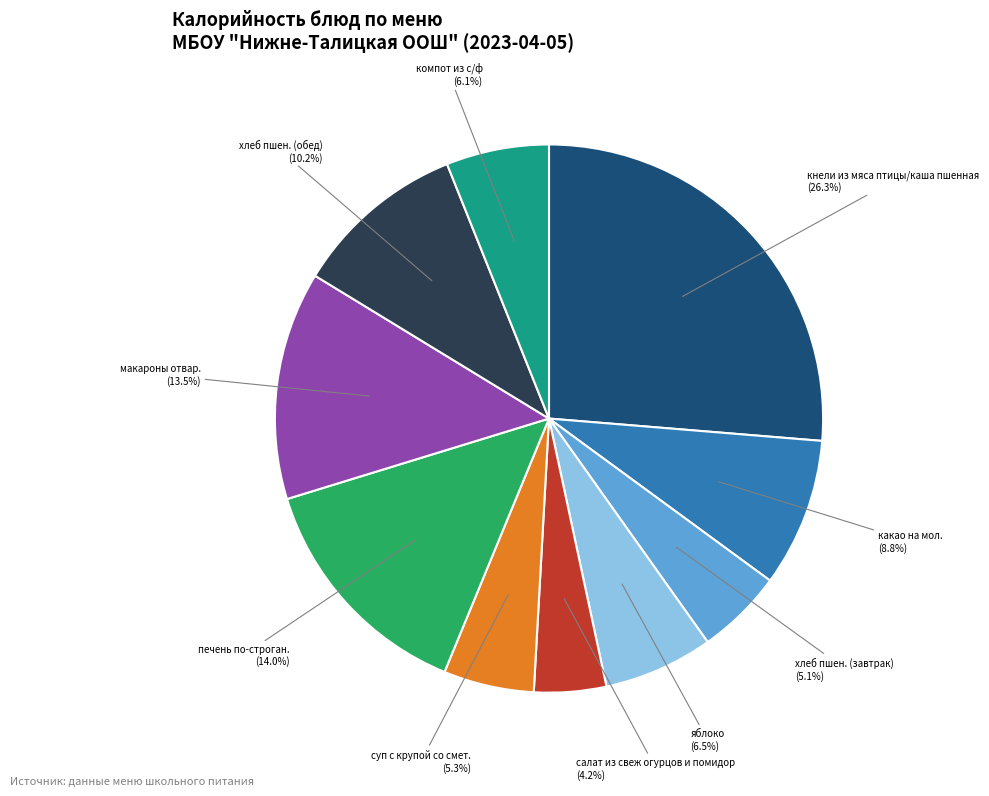

Combined, do кнели из мяса птицы/каша пшенная and хлеб пшен. (завтрак) account for over 50%?

No